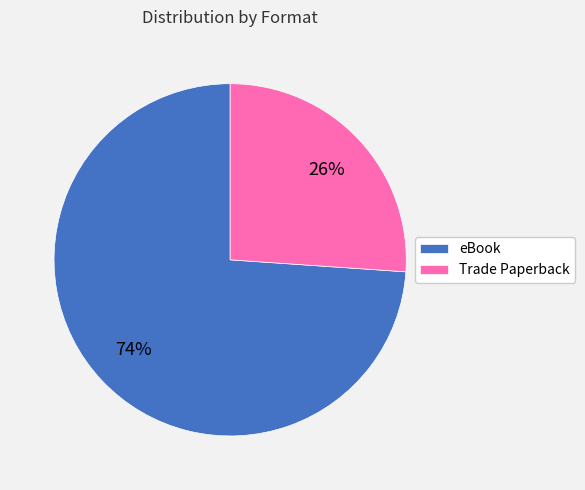

The eBook slice represents 74% of the pie. True or false?

True